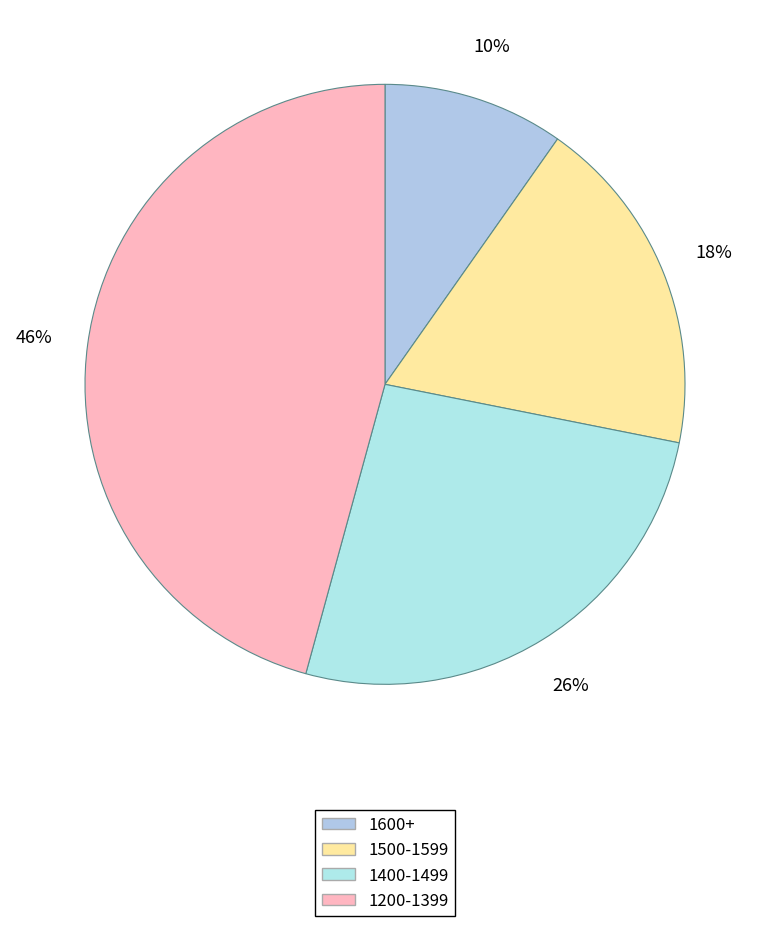

Is there a majority slice in this chart?

No